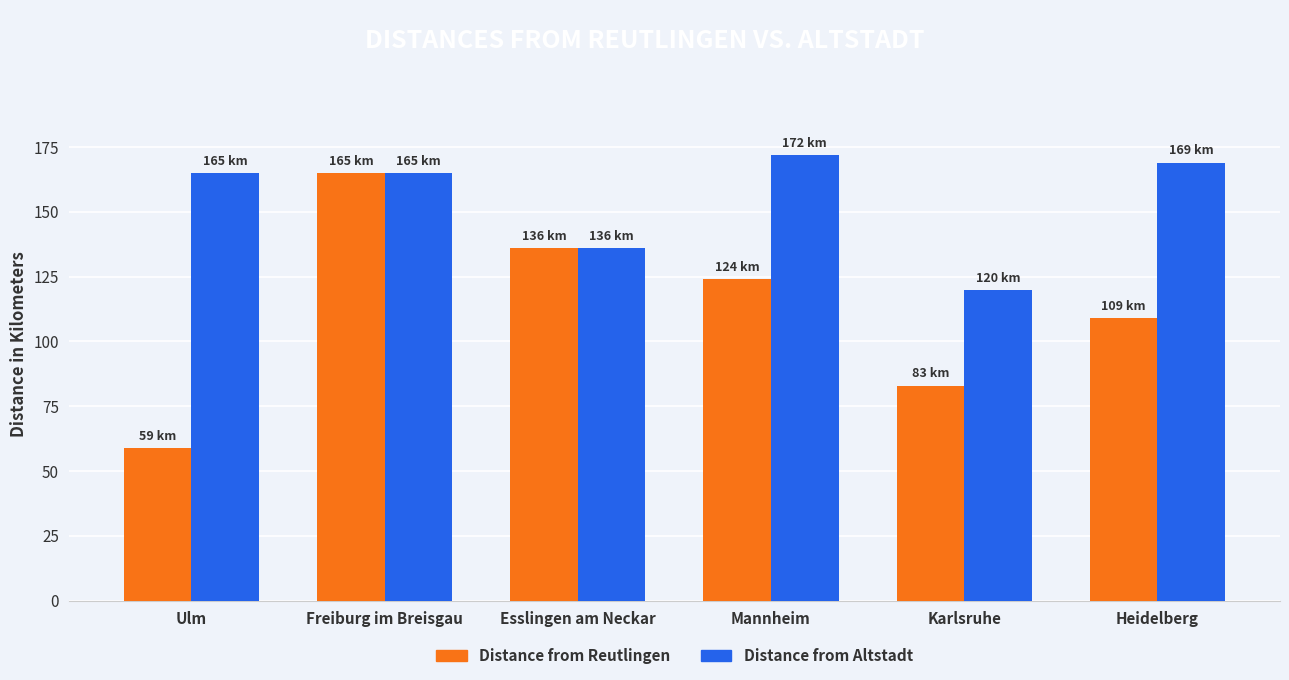

What is the smallest value displayed?

59